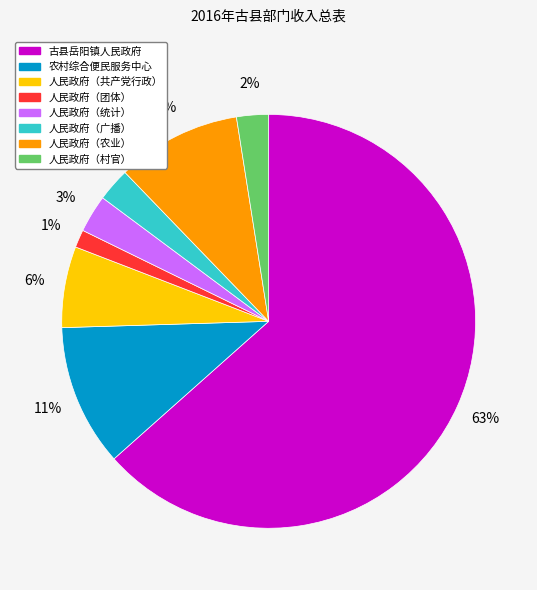

What is the largest slice in the pie chart?

古县岳阳镇人民政府